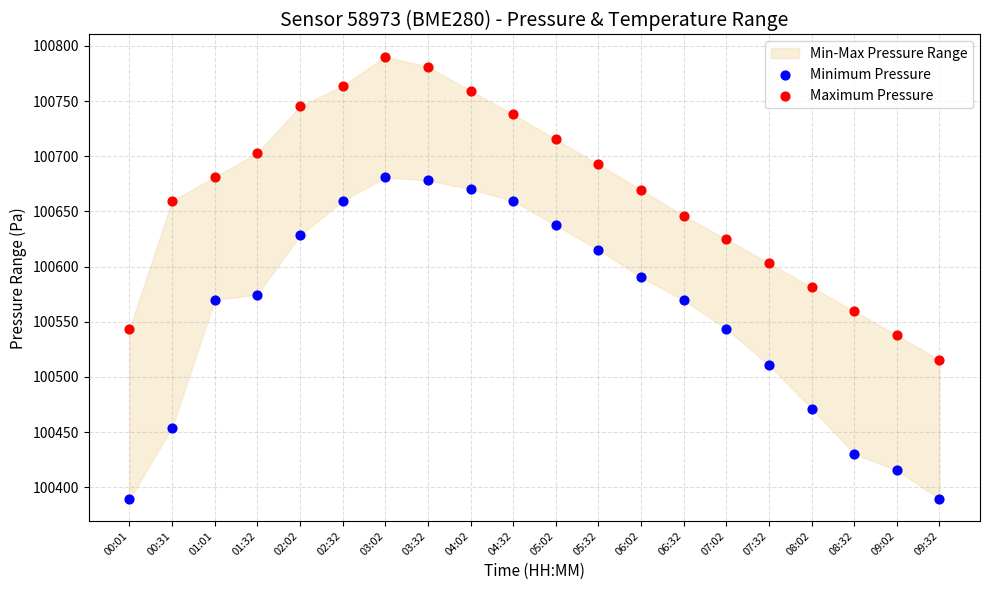

Which series has the largest Y range (max minus min)?

Minimum Pressure